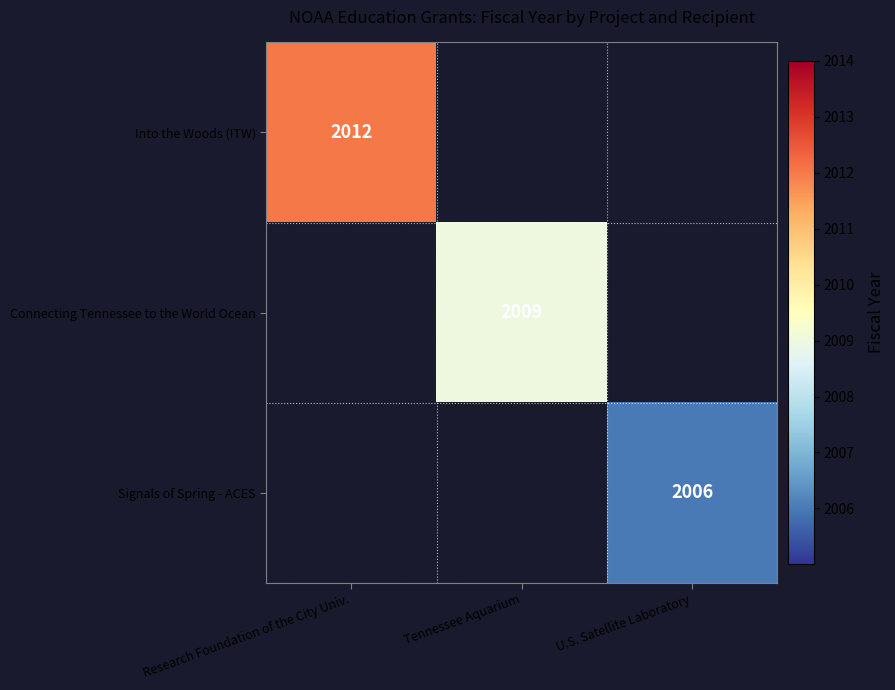

Count the number of data series in this chart.

3